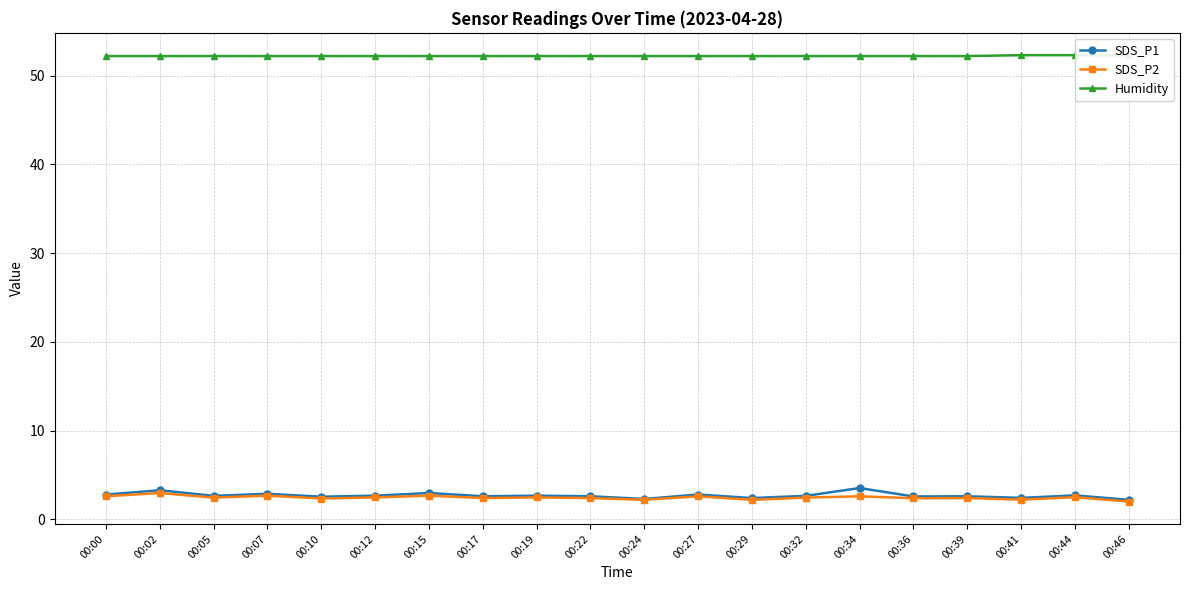

True or false: SDS_P2 has more than 0 points higher than both neighbors.

True